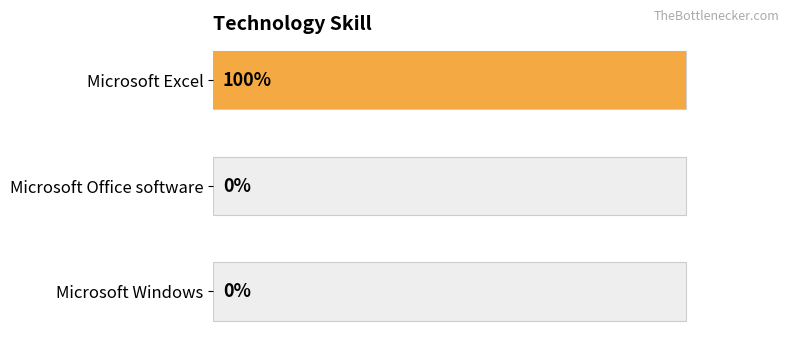

How many values are between 0 and 1?

3